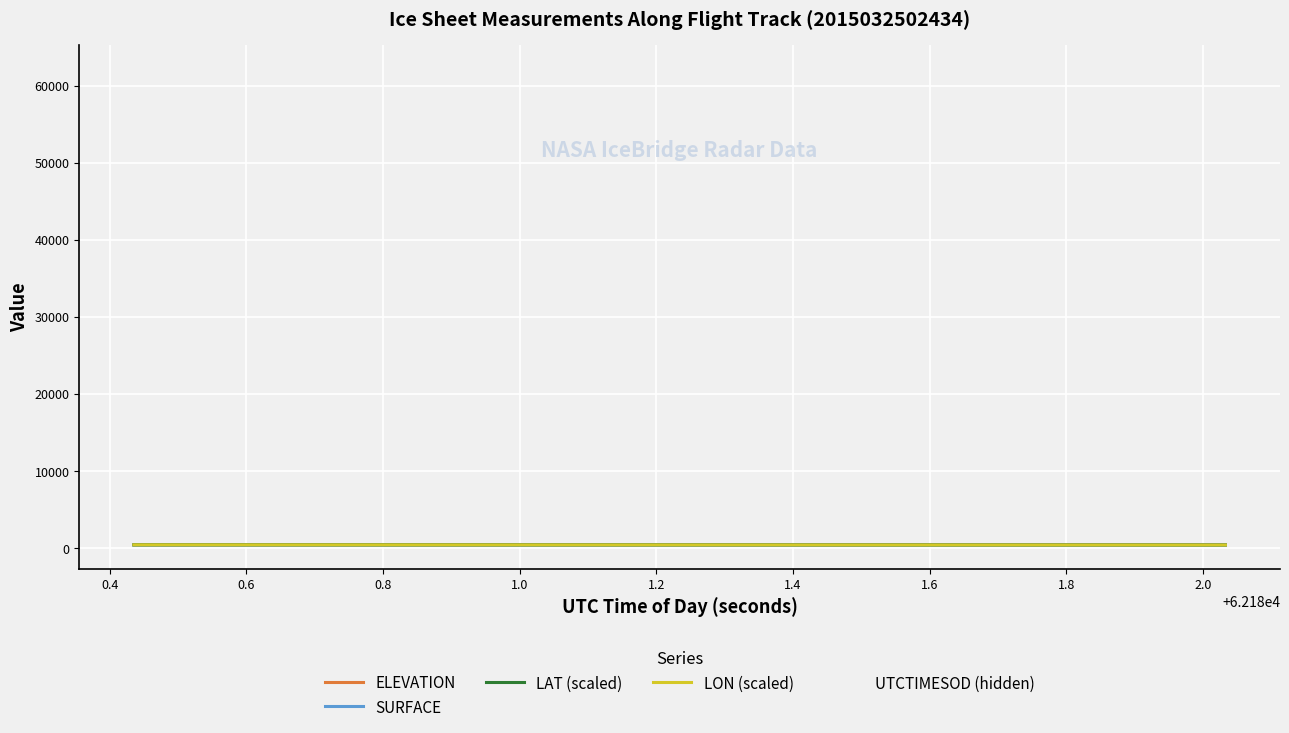

Which series has the largest total across all categories?

UTCTIMESOD (hidden)